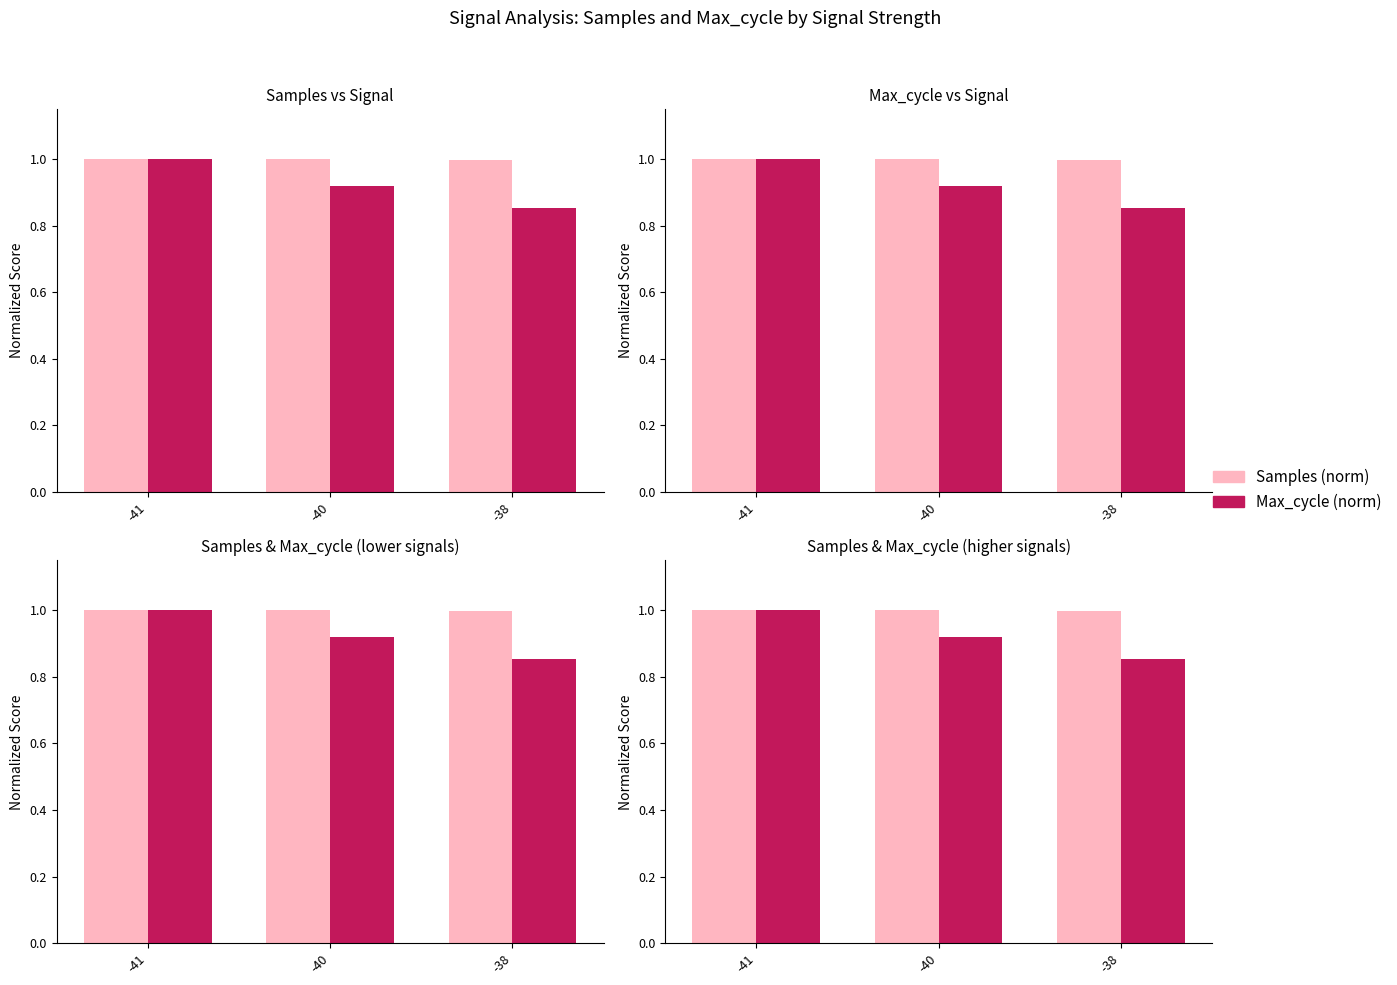

Reading left to right, extract all data points from this chart.

Samples: -41=1.0	-40=1.0	-38=1.0
Max_cycle: -41=1.0	-40=0.9	-38=0.9